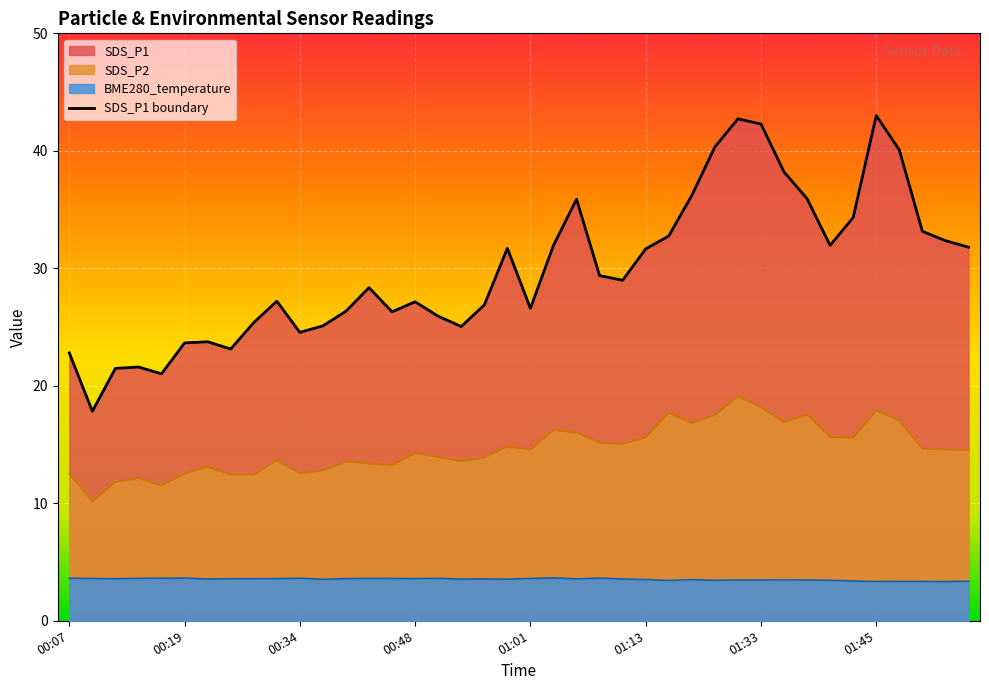

In BME280_temperature, how many points are higher than both neighbors (excluding endpoints)?

9